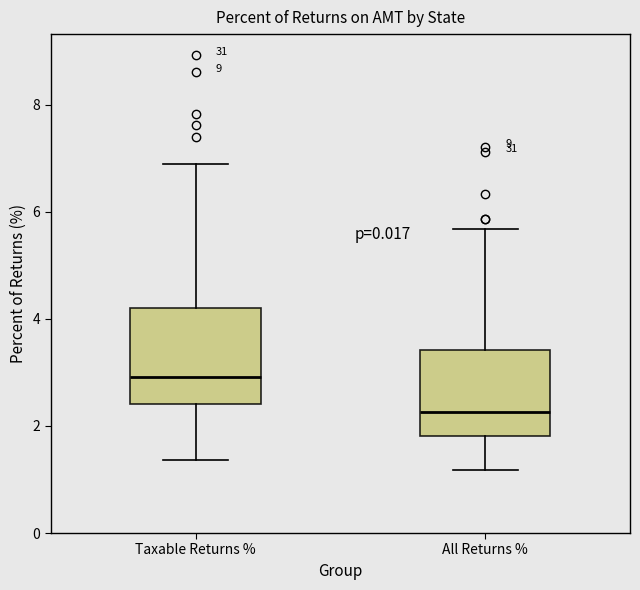

Reading left to right, read every box against the y-axis: the position of its median line, the range the box covers, and the ends of its whiskers. The values are not printed on the chart, so give them approximately, as read against the axis.

Taxable Returns %: median 3.0, box 2.4 to 4.2, whiskers 1.4 to 6.8
All Returns %: median 2.2, box 1.8 to 3.4, whiskers 1.2 to 5.6